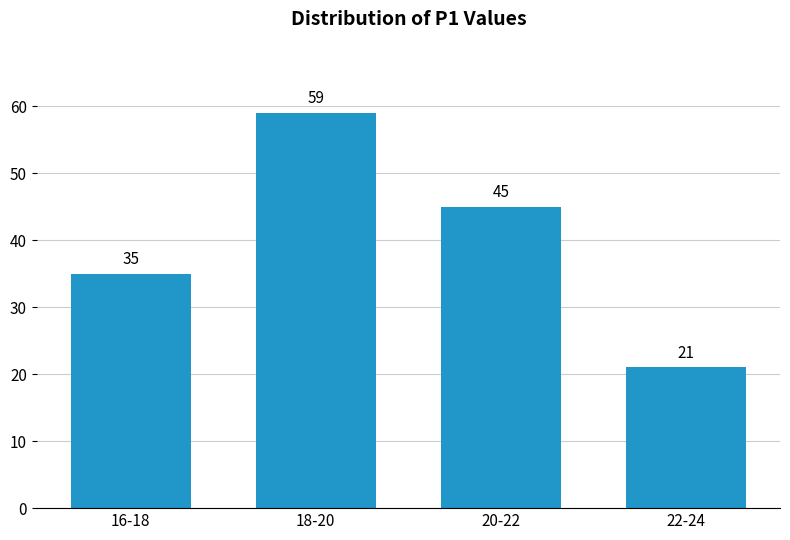

Reading left to right, extract all data points from this chart.

35	59	45	21